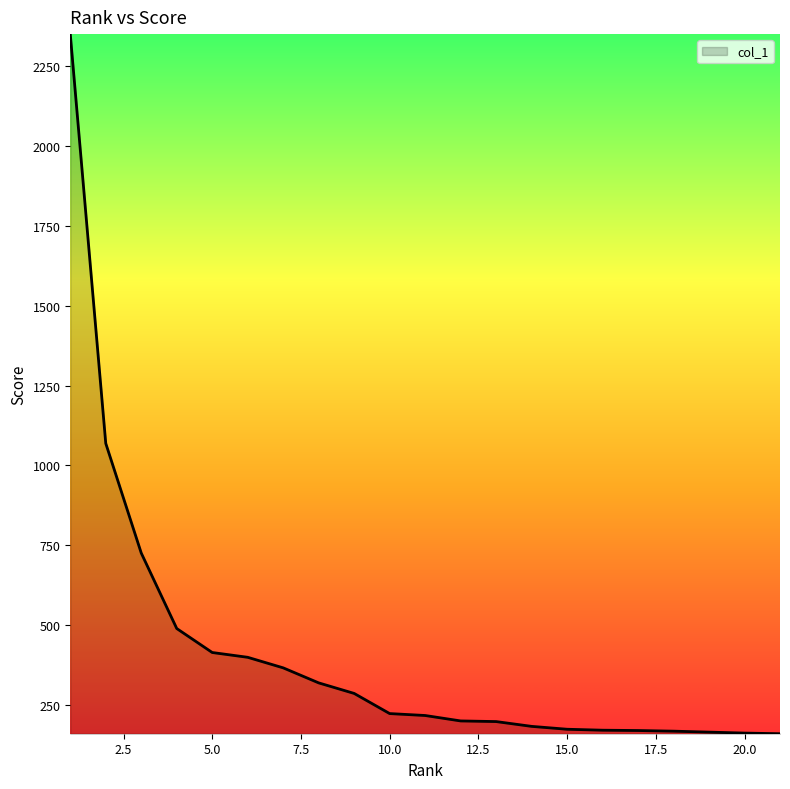

What is the difference between the maximum and minimum values?

2188